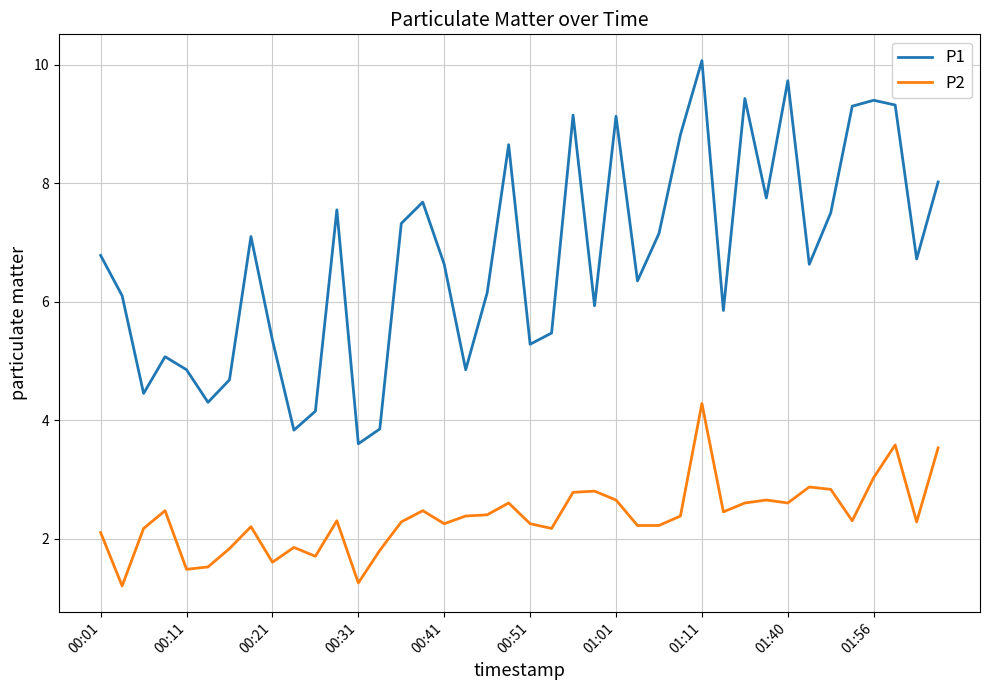

Which series has the largest range (max minus min)?

P1